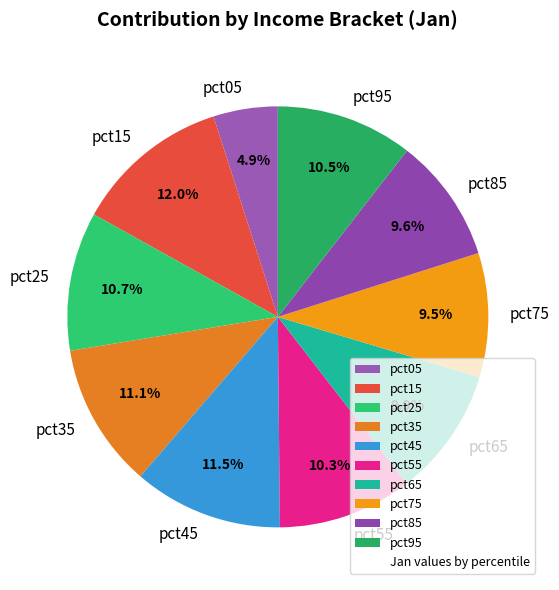

Is there a majority slice in this chart?

No